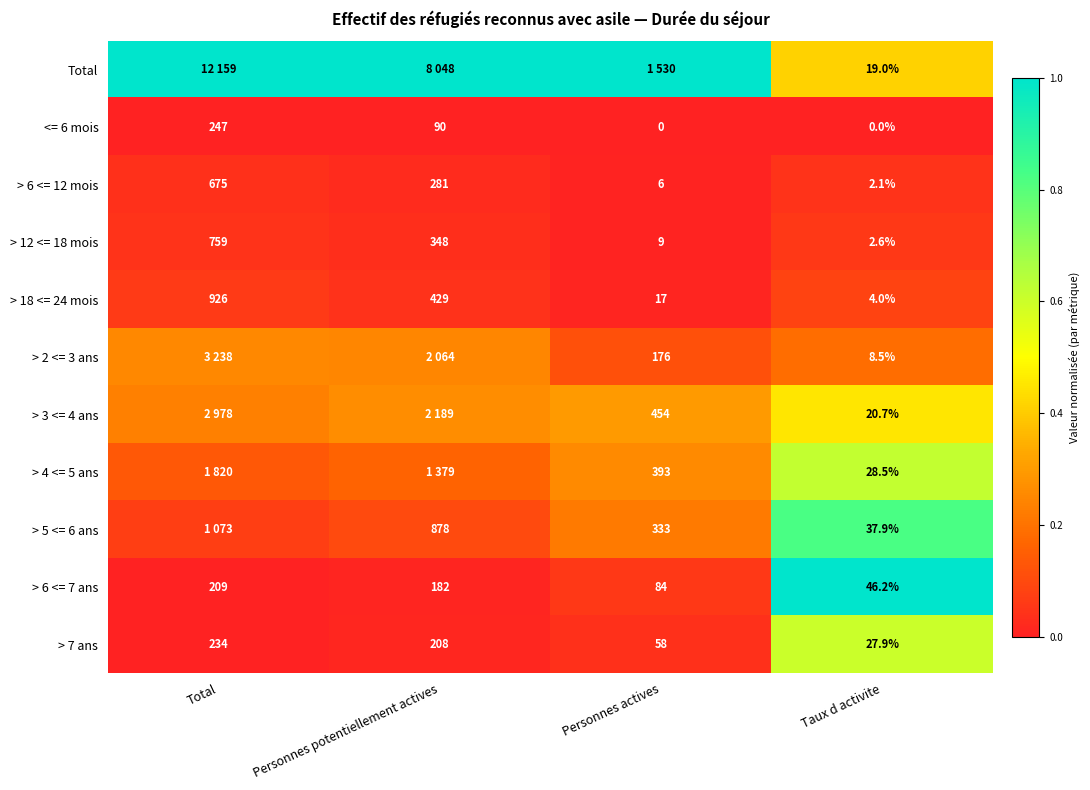

List the labels in order of > 7 ans value, smallest first.

Taux d activite, Personnes actives, Personnes potentiellement actives, Total